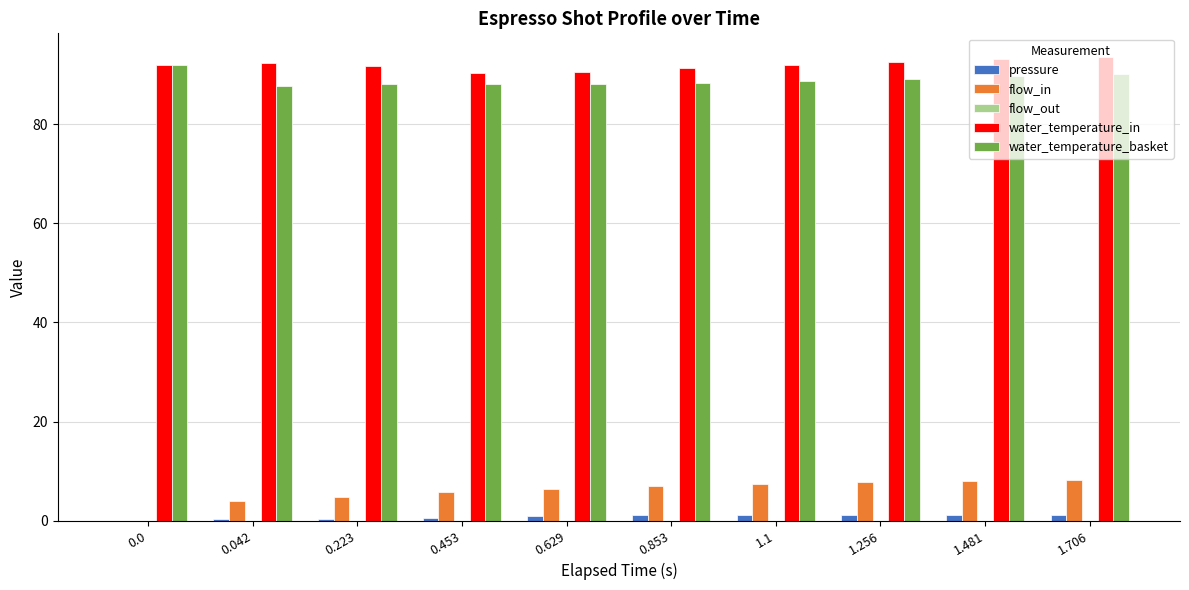

What is the approximate value of water_temperature_in at 0.0?

92.0